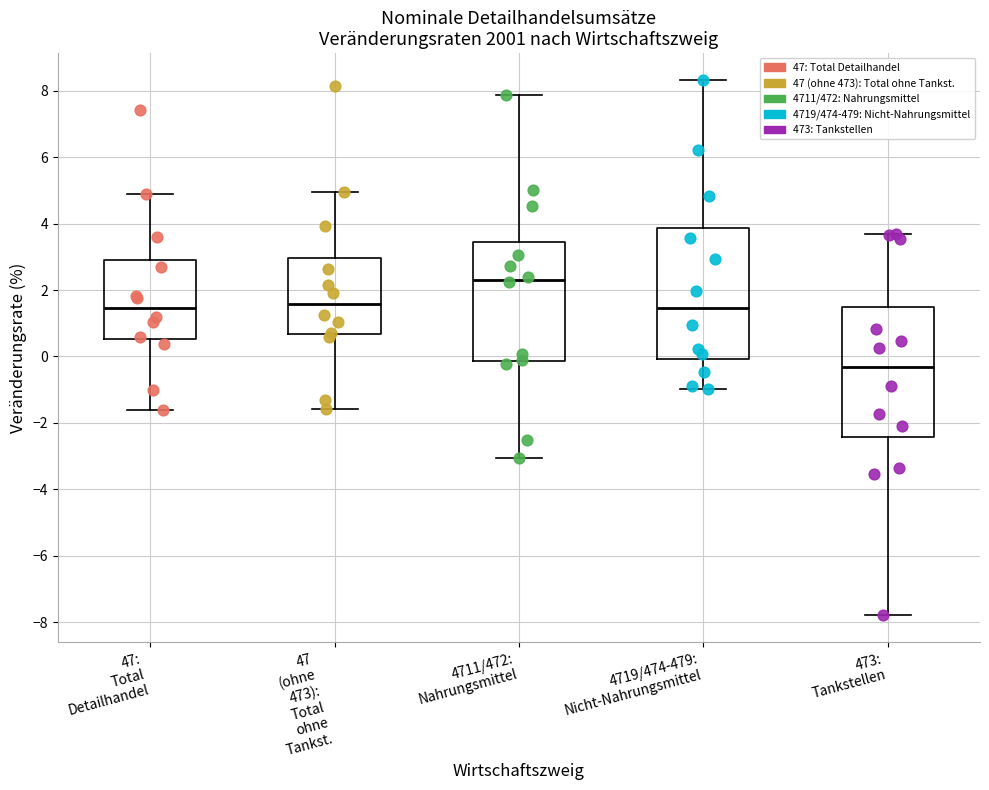

Which box's median line is the lowest?

473: Tankstellen